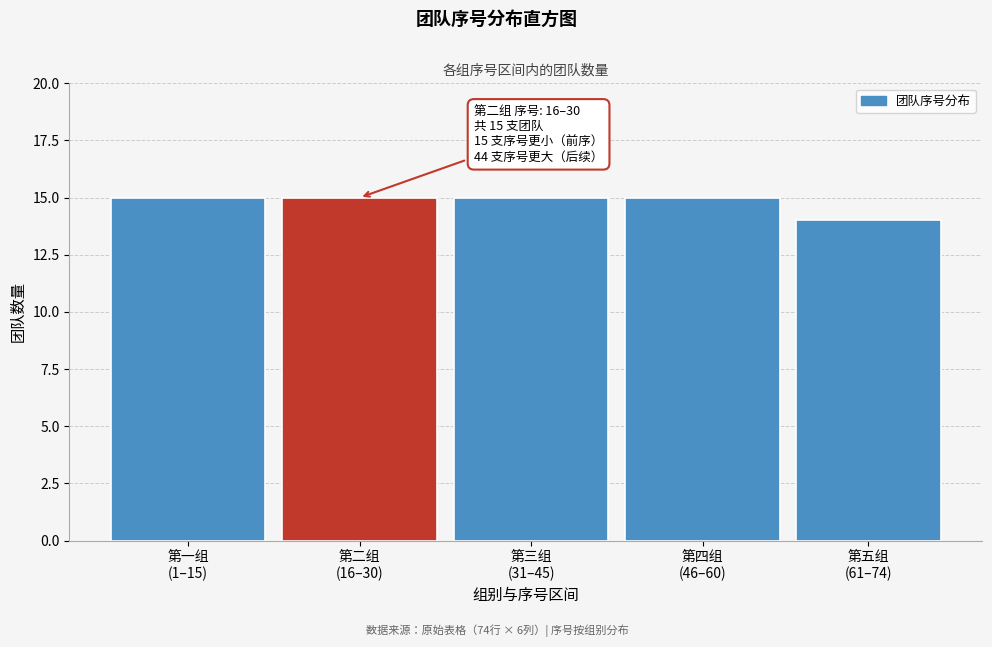

Reading left to right, extract all data points from this chart.

15	15	15	15	14